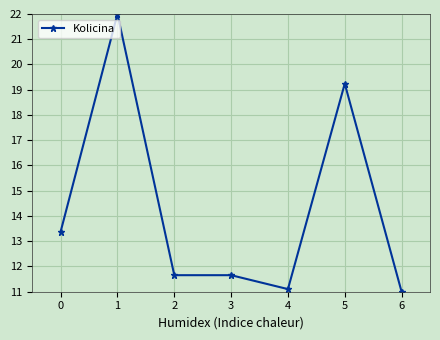

What is the change in value from 1 to 3?

-10.3